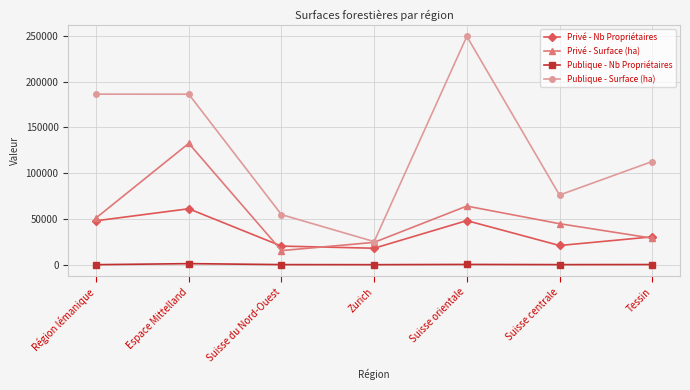

Where is Privé - Surface (ha) nearest to the value 74168?

Suisse orientale